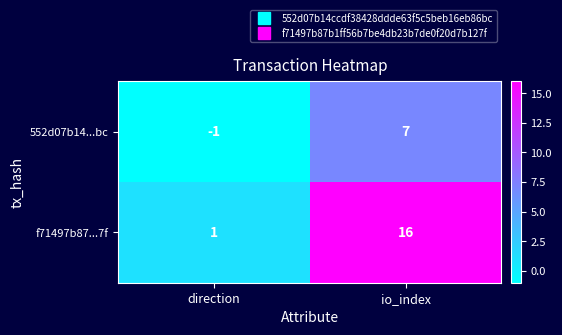

Which category has the lowest value across all series?

direction